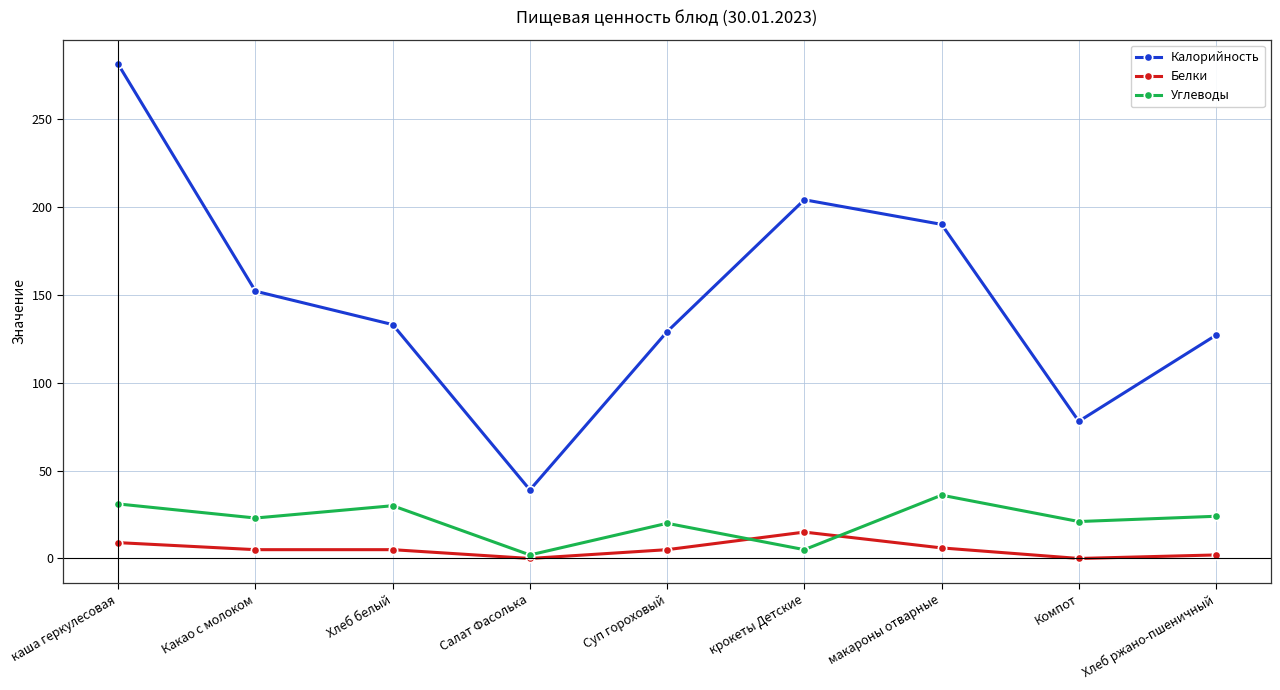

Between макароны отварные and Компот, which series saw the biggest shift?

Калорийность